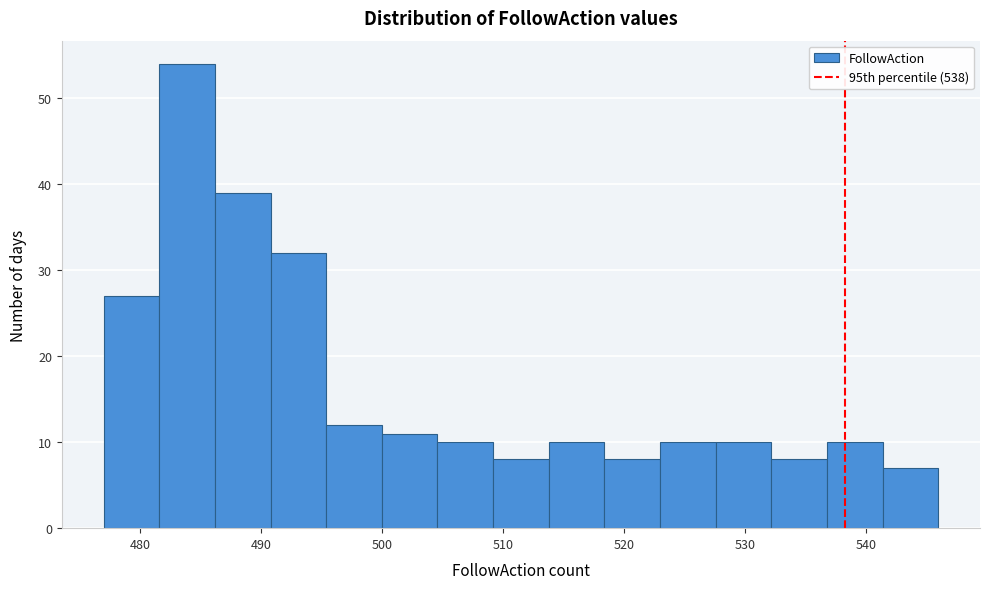

How tall is the bar that spans 523.0 to 527.6 on the x-axis? Neither the bar edges nor the heights are printed on the chart, so give them approximately, as read against the axes.

10